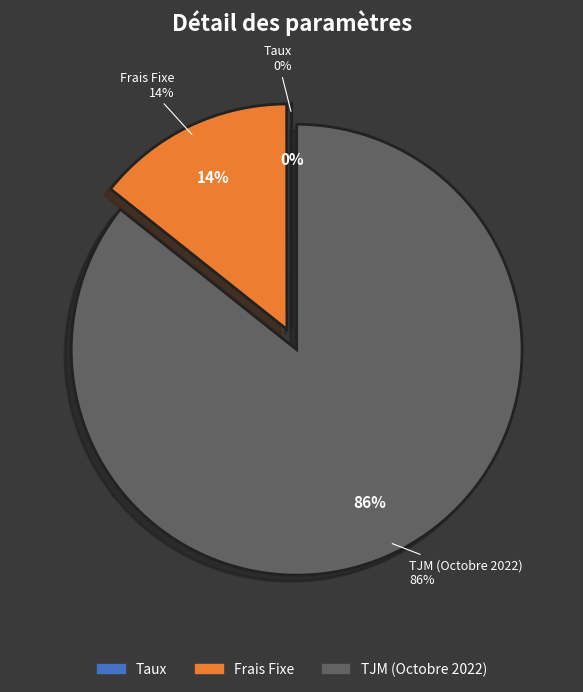

What is the smallest slice in the pie chart?

Taux